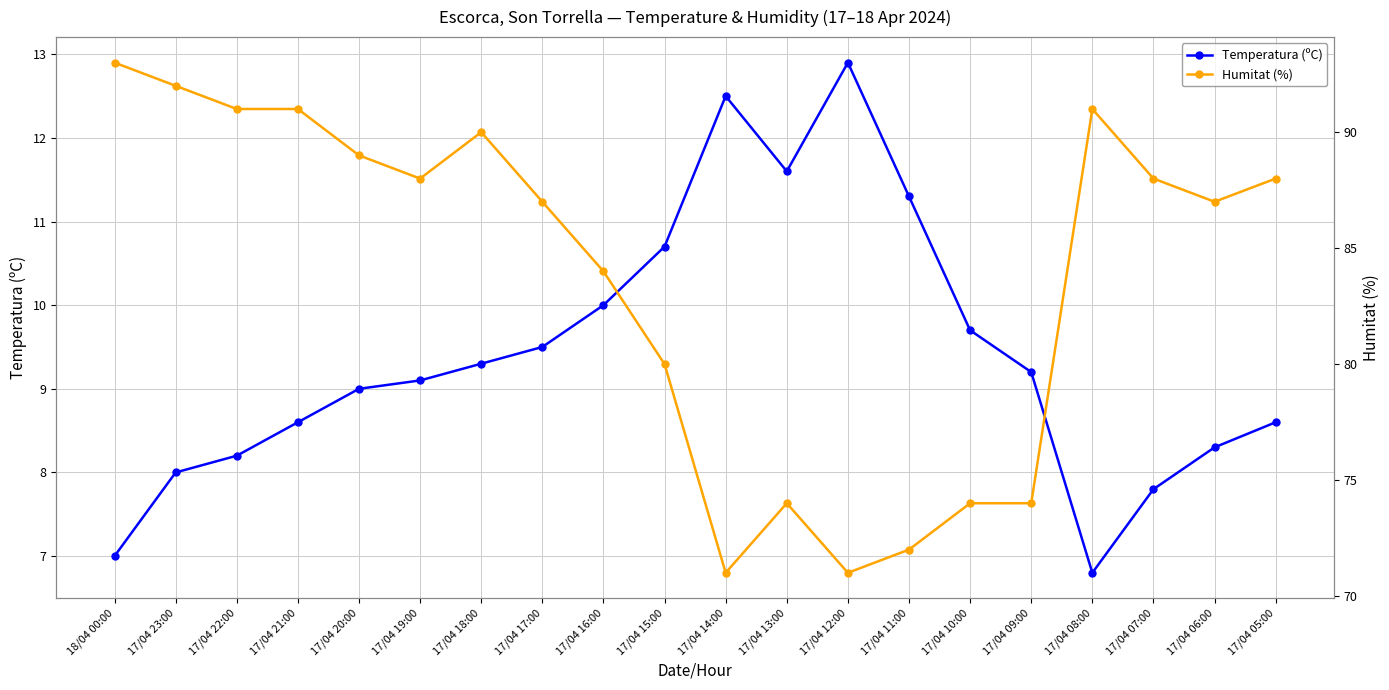

What position from the left is 17/04 17:00?

8